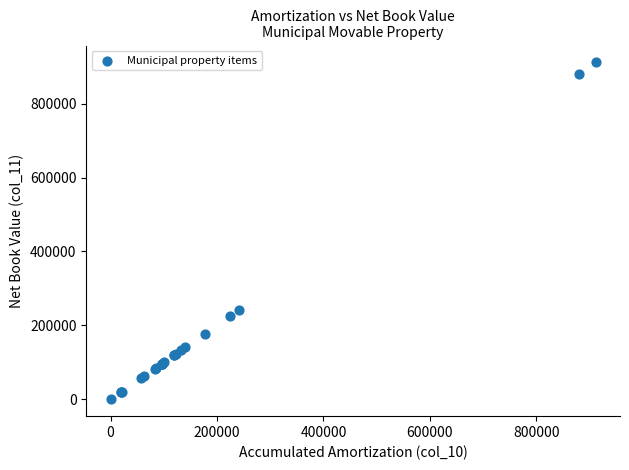

What Y value in the scatter plot is closest to 455750?

241482.2